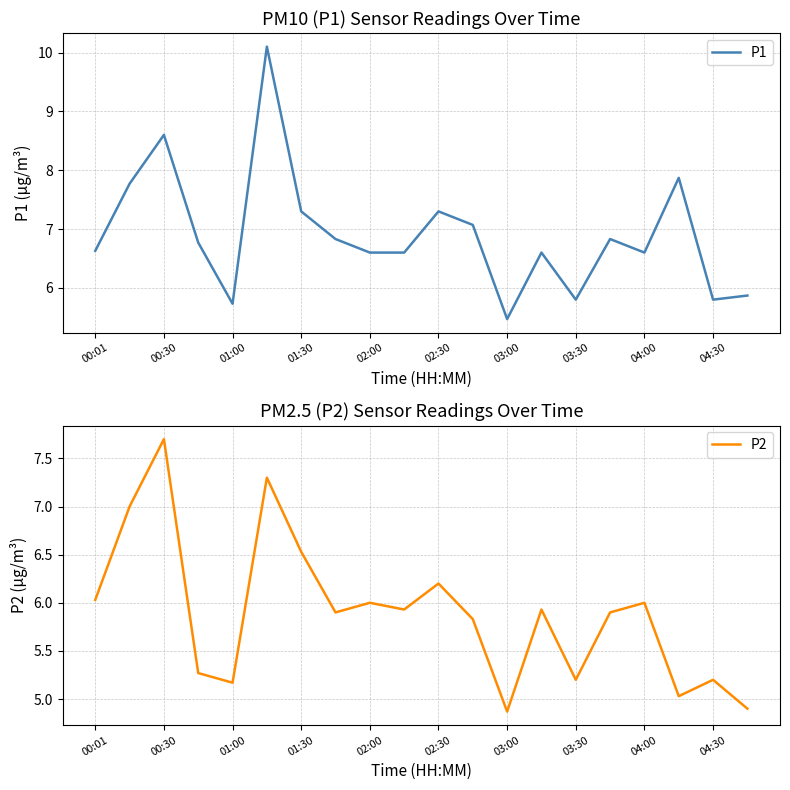

Count the number of data series in this chart.

2